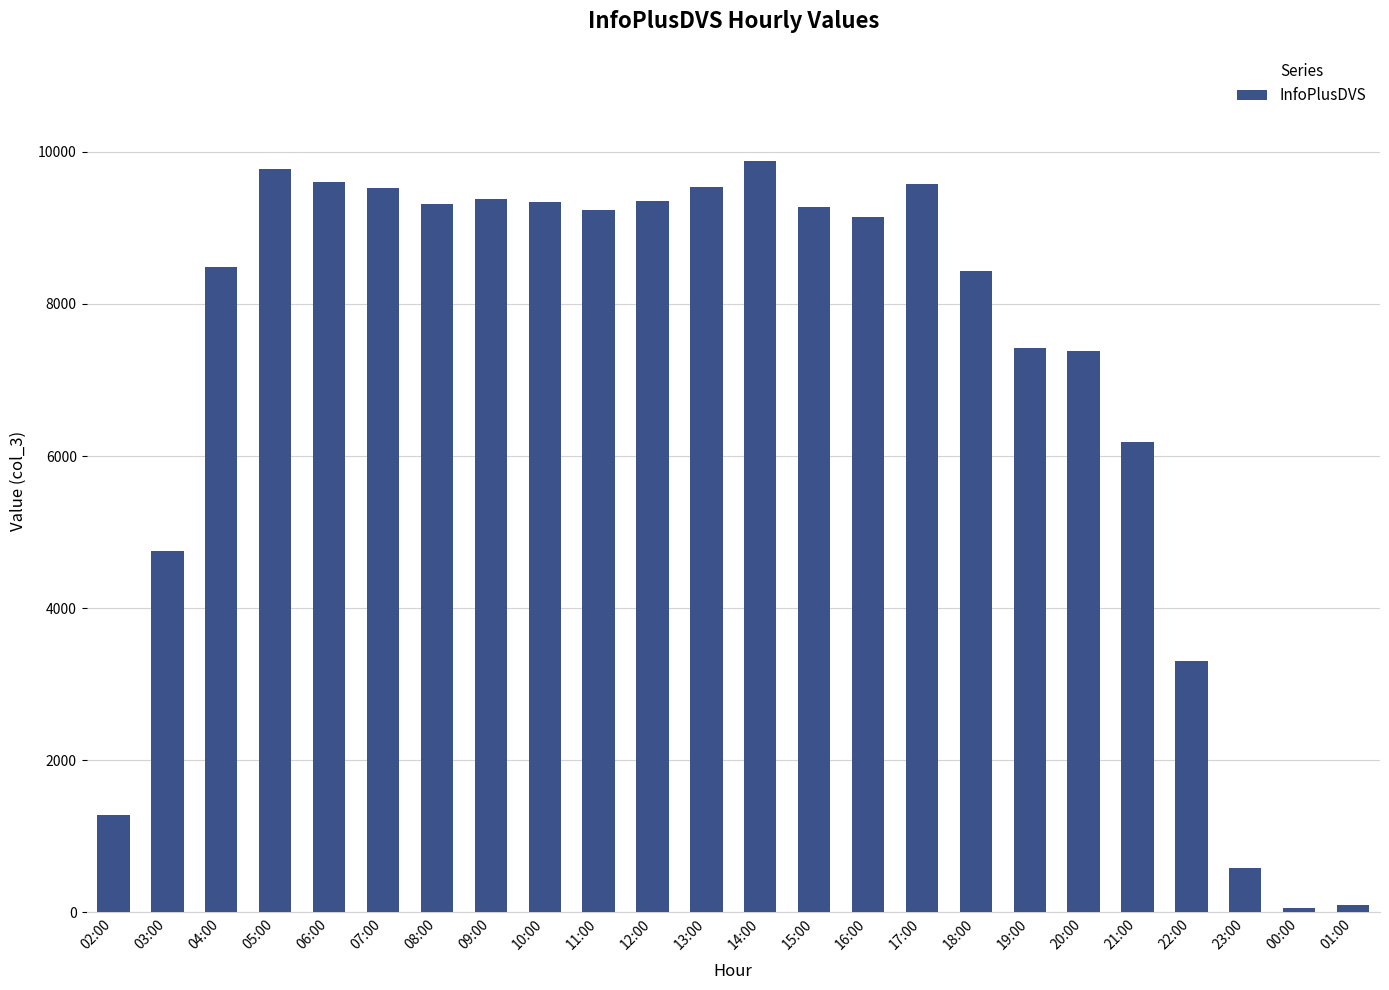

Which category has the highest value across all series?

14:00